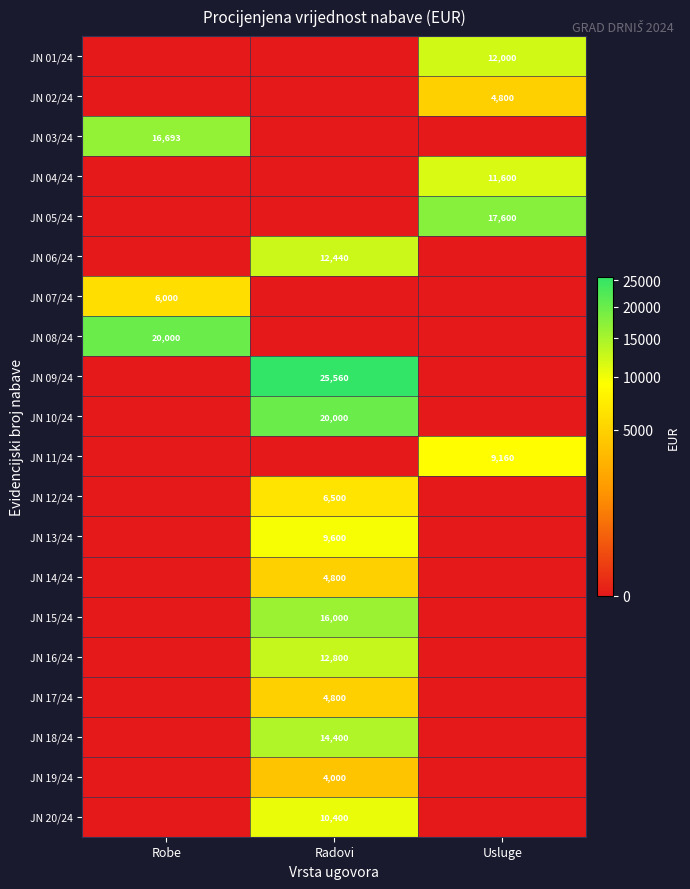

At how many categories does at least one series exceed 16515?

3